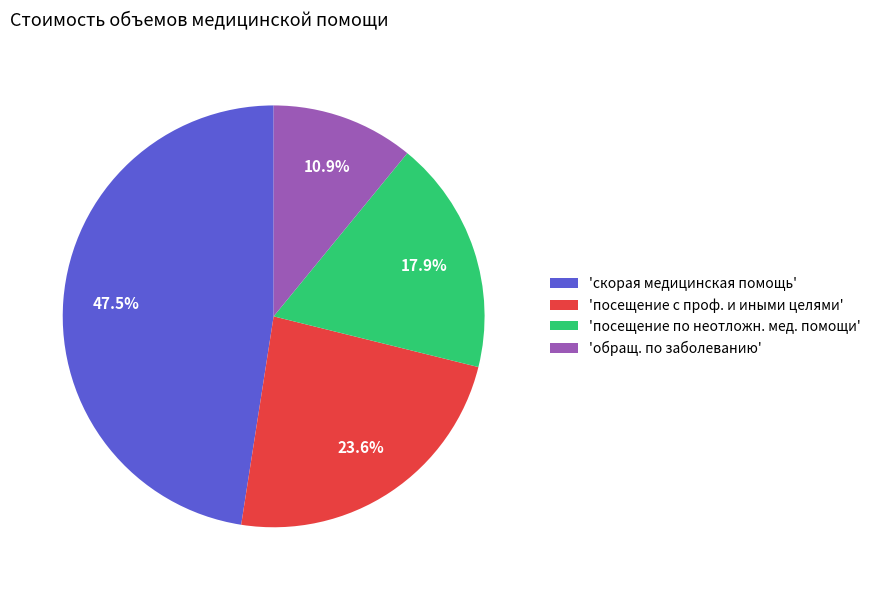

Which category has the smallest portion of the pie?

'обращ. по заболеванию'